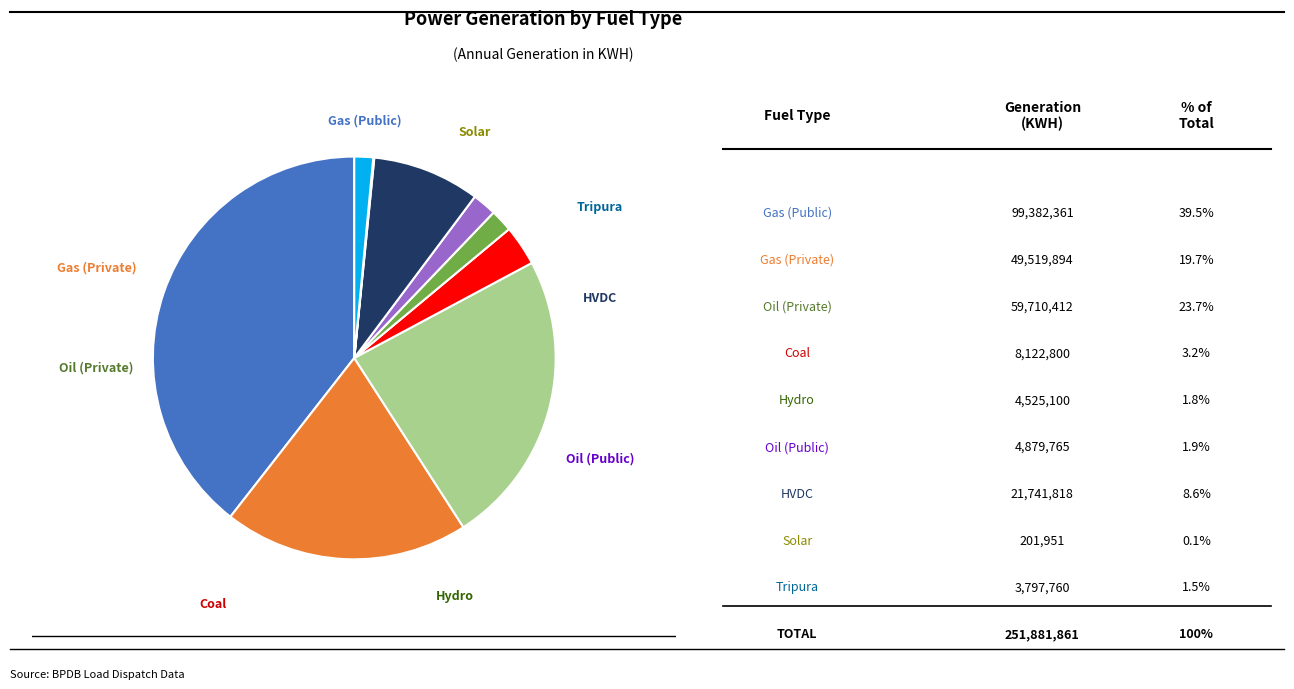

What portion of the pie excludes Oil (Public)?

98.1%